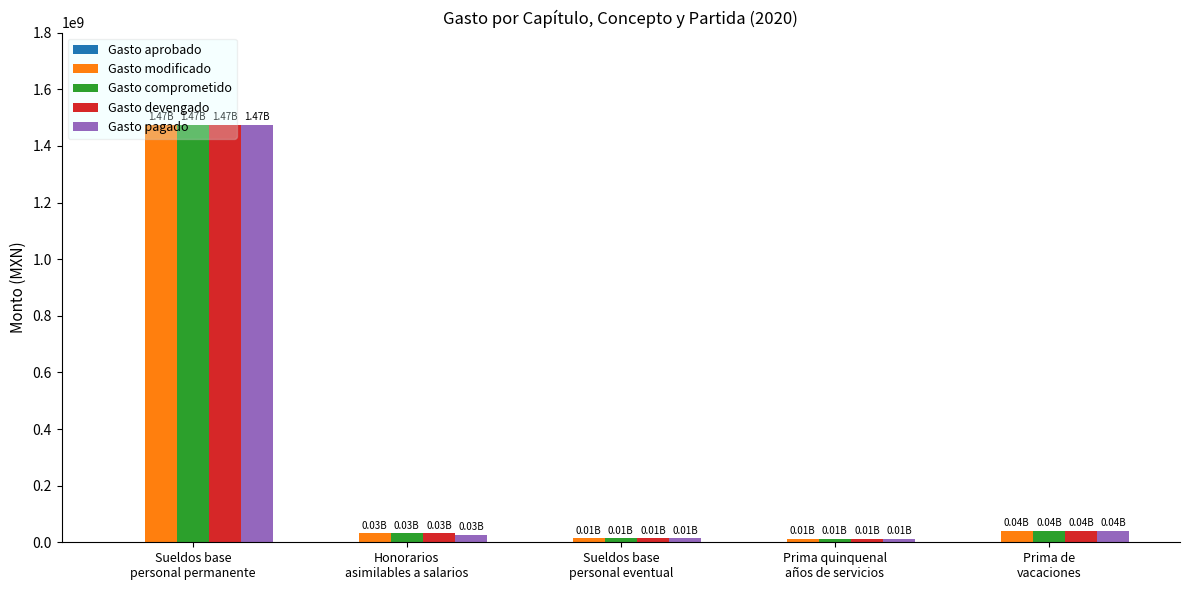

At how many categories does at least one series exceed 1410137418?

1